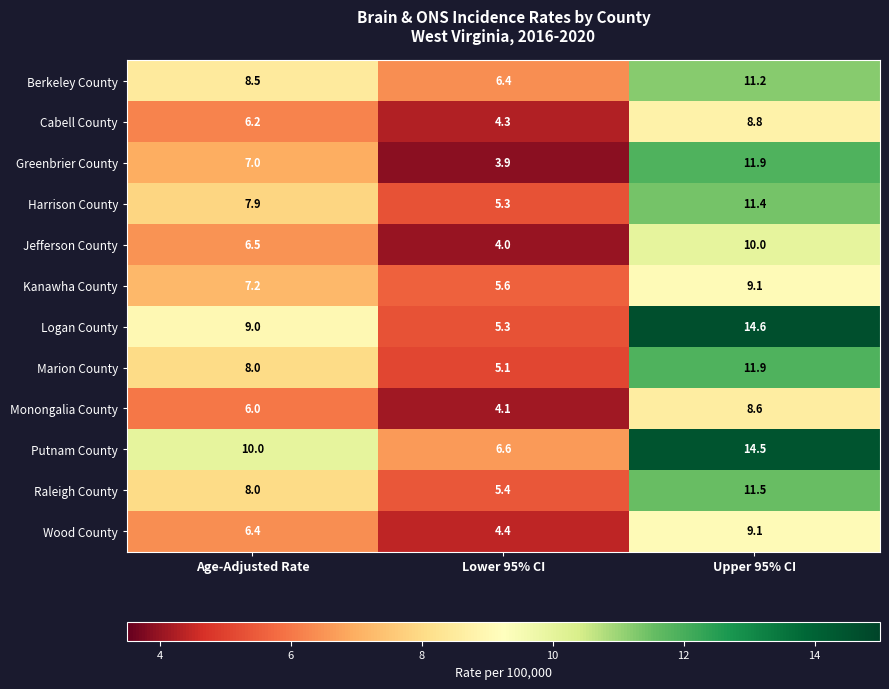

List the labels in order of Logan County value, largest first.

Upper 95% CI, Age-Adjusted Rate, Lower 95% CI